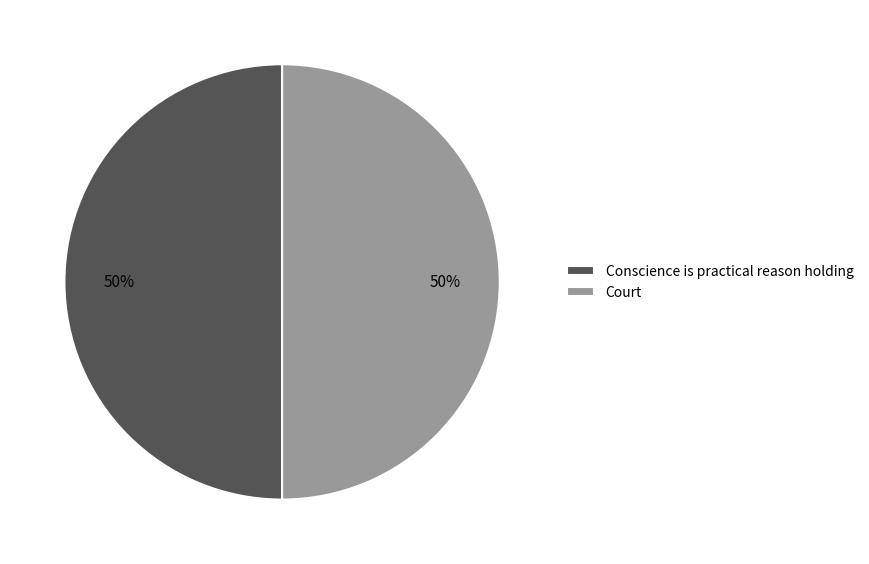

What is the ratio of the value at Conscience is practical reason holding to the value at Court?

1.0